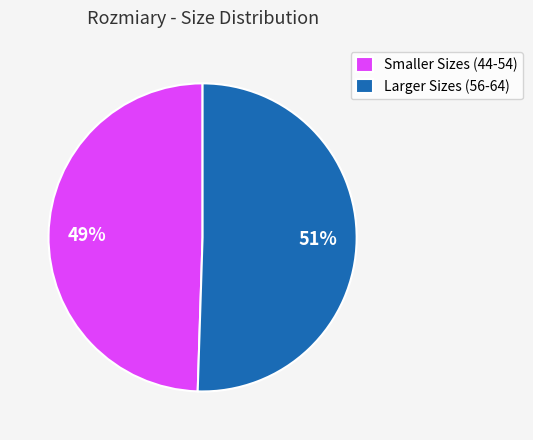

Is it true that Smaller Sizes (44-54) is 49% of the pie?

True